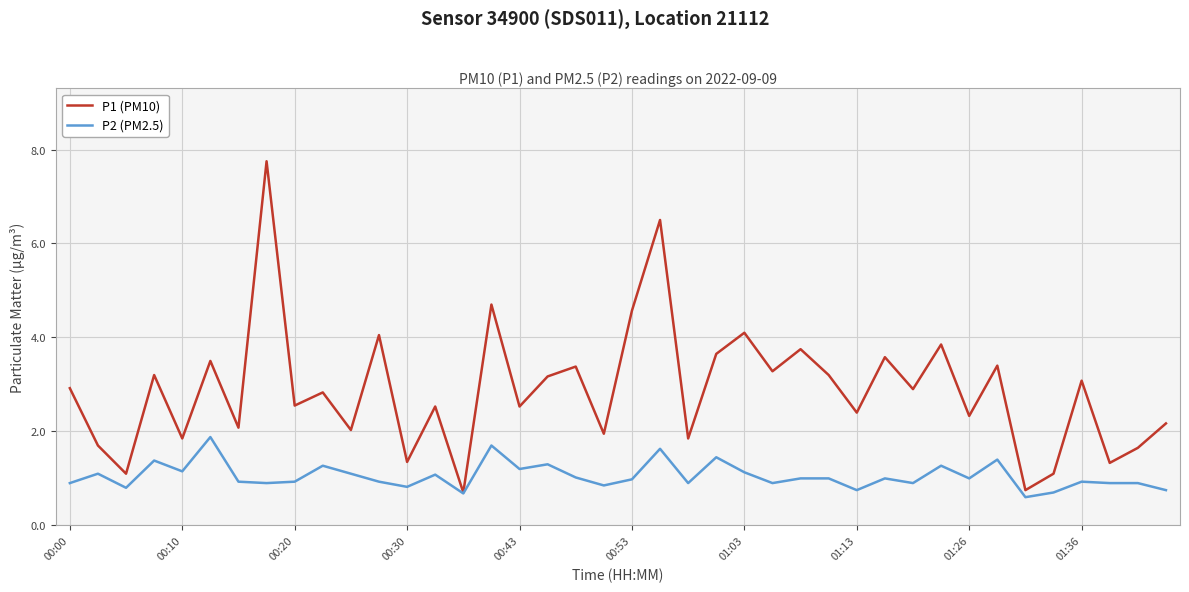

Which series has the largest range (max minus min)?

P1 (PM10)